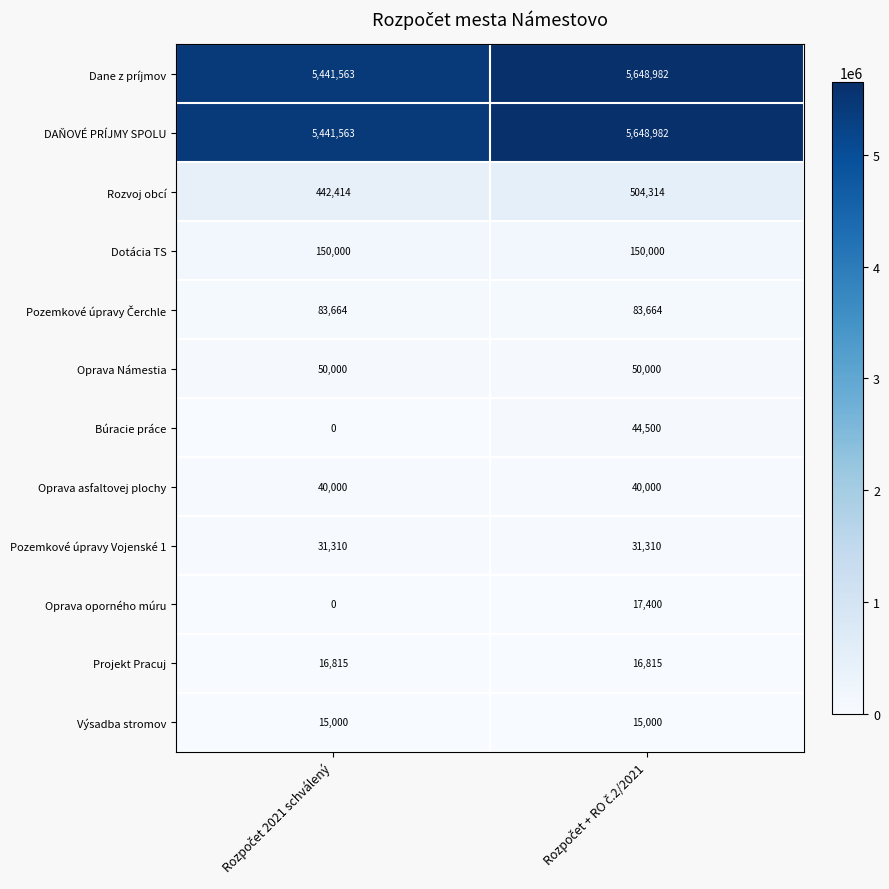

What is the average value of the Oprava oporného múru series?

8700